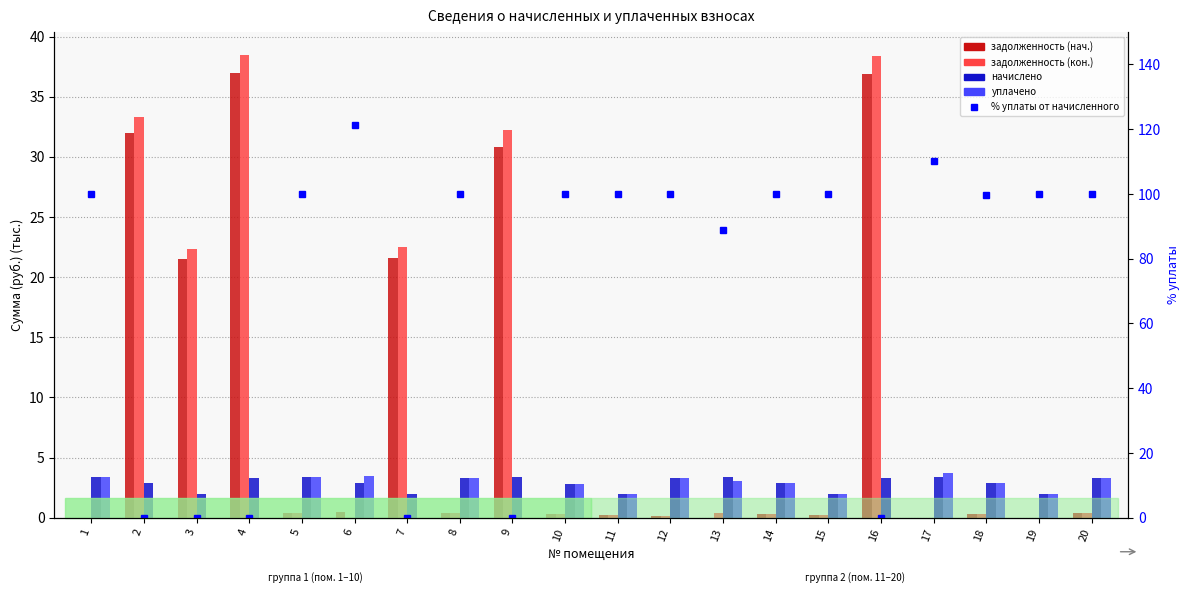

Is the value of % уплаты от начисленного at 3 greater than the value of уплачено at 19?

No